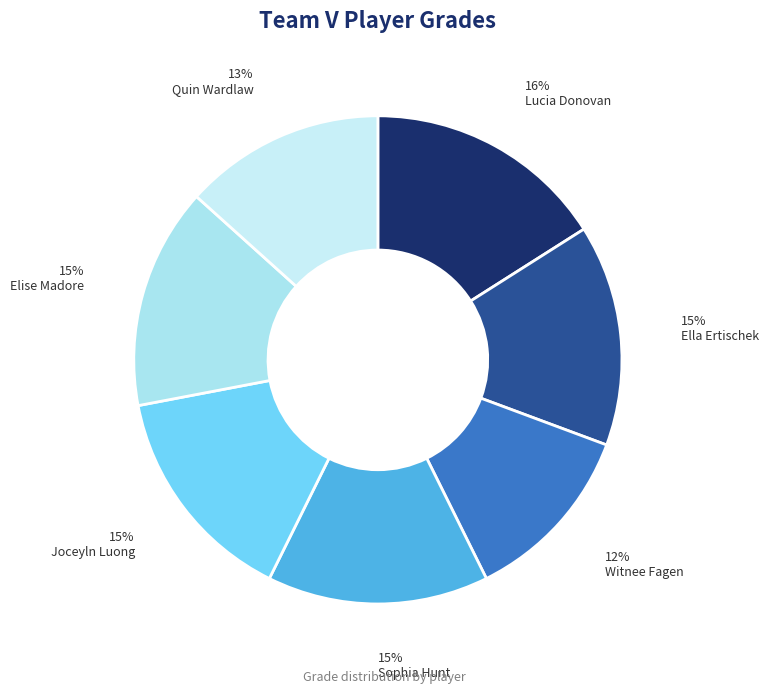

Approximately how many times larger is the value at Quin Wardlaw compared to Witnee Fagen?

1.1